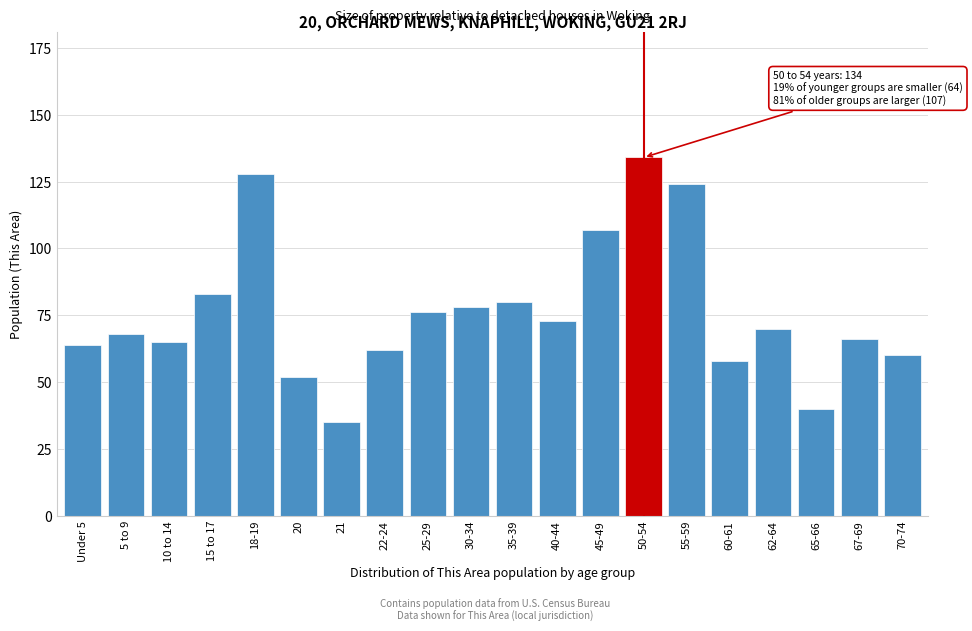

Reading right to left, transcribe all the data shown in this chart.

70-74=60	67-69=66	65-66=40	62-64=70	60-61=58	55-59=124	50-54=134	45-49=107	40-44=73	35-39=80	30-34=78	25-29=76	22-24=62	21=35	20=52	18-19=128	15 to 17=83	10 to 14=65	5 to 9=68	Under 5=64